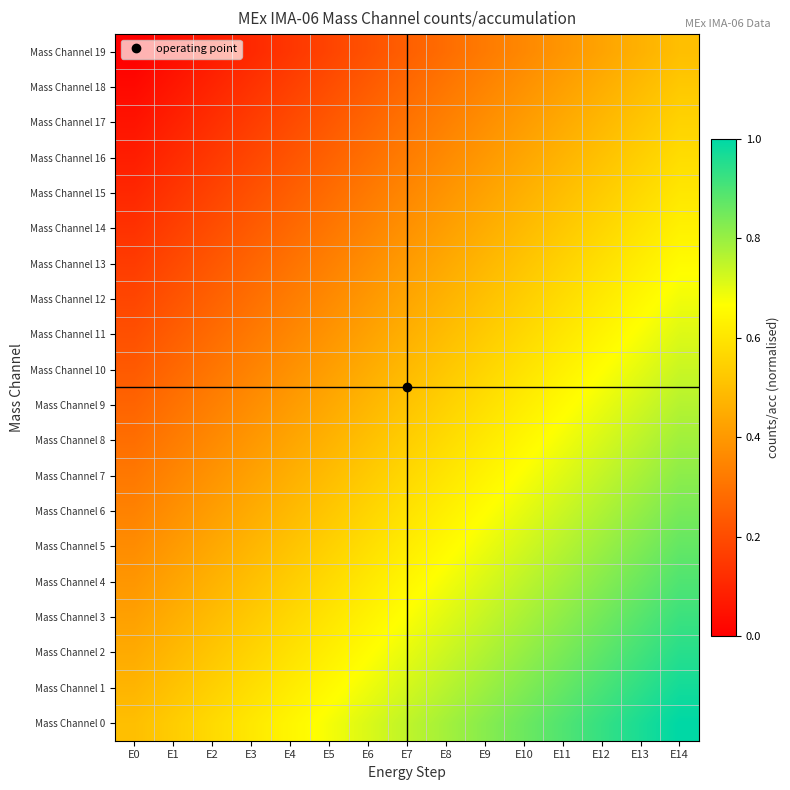

What is the spread (max minus min) of values at E13?

0.5